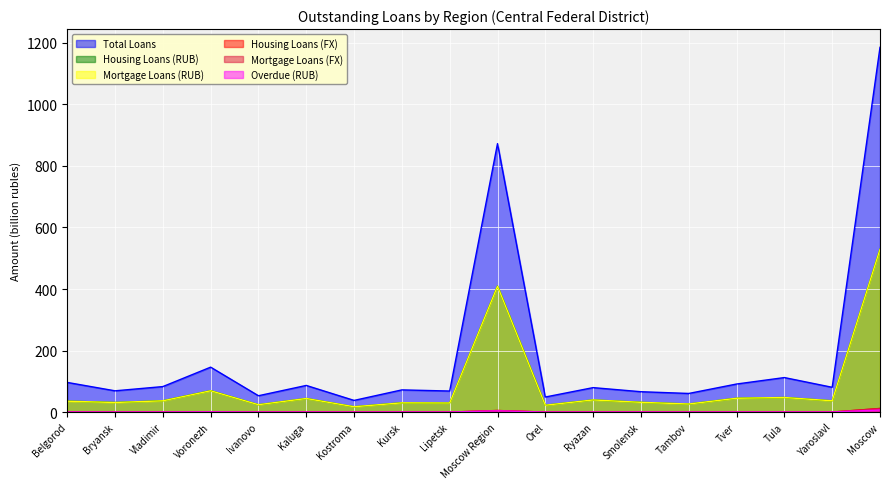

The value of Total Loans at Moscow is 1577.8. True or false?

False